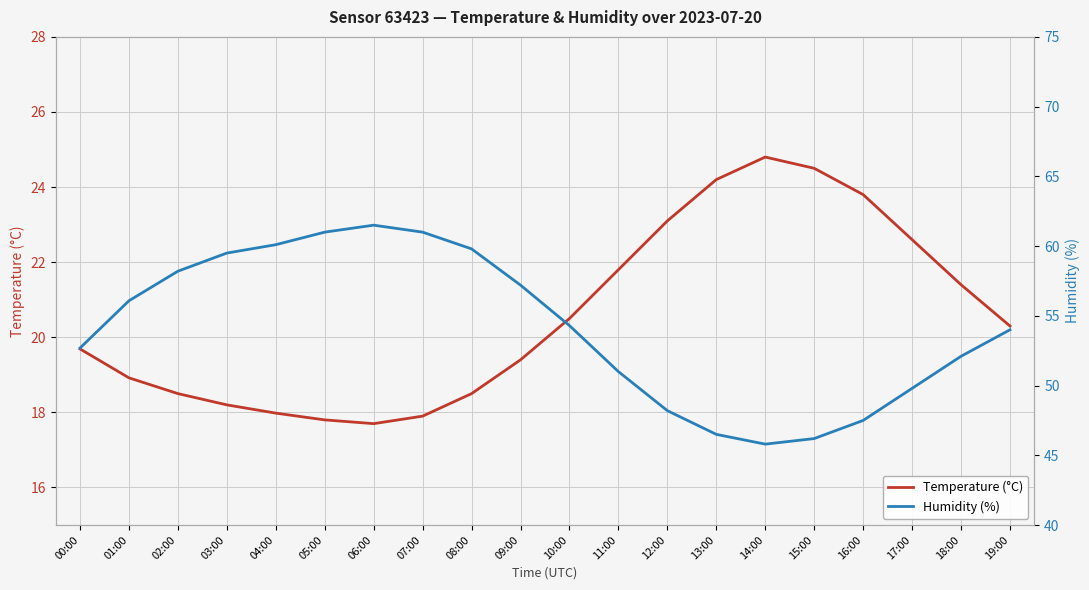

True or false: Humidity (%) and Temperature (°C) cross at least once.

False